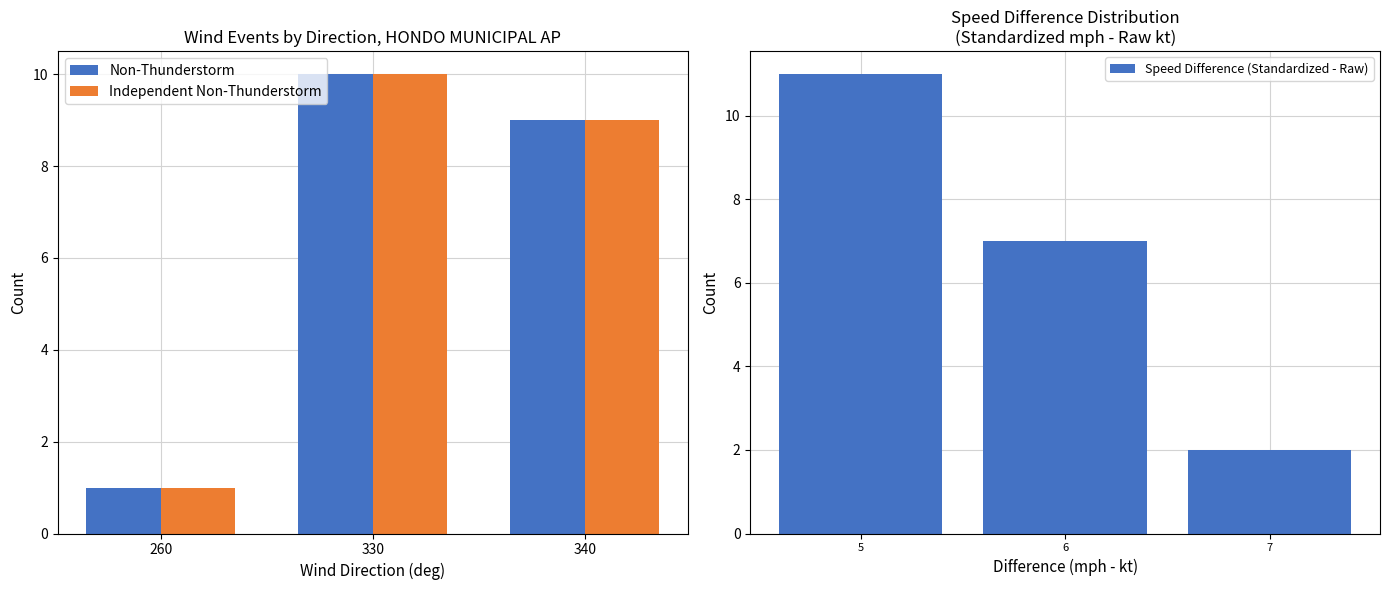

Which has a higher value, 340 or 330?

330